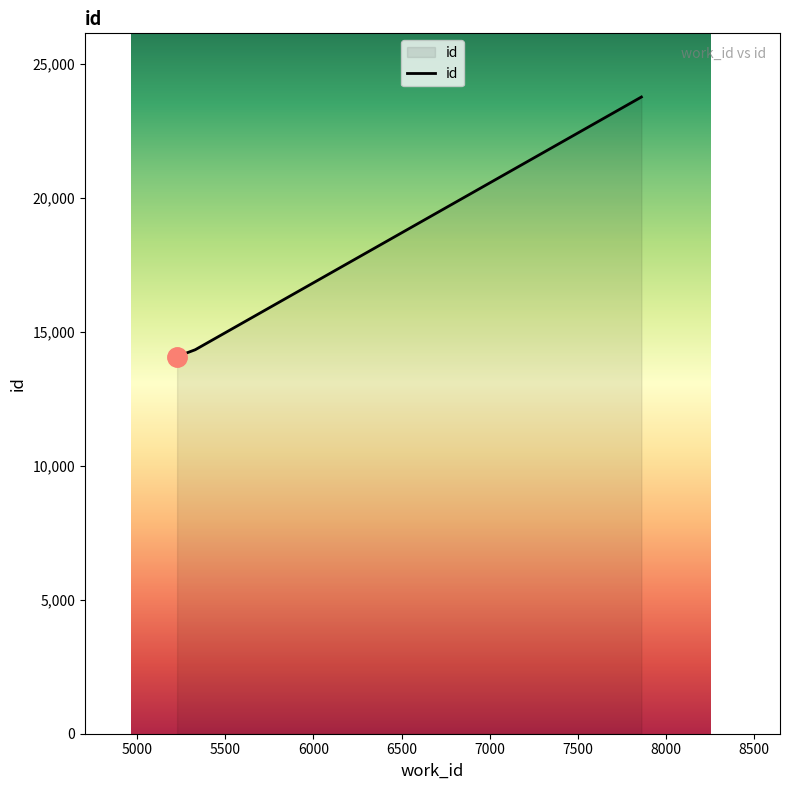

What is the smallest value displayed?

14069